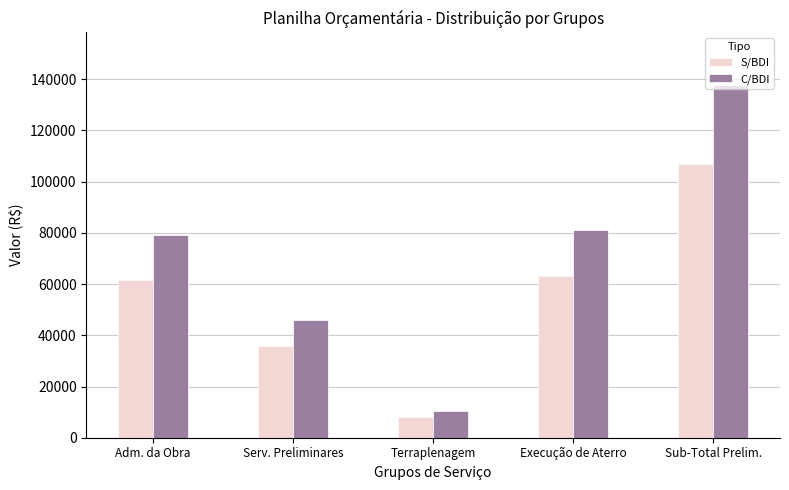

What is the highest value of the S/BDI series?

106840.0